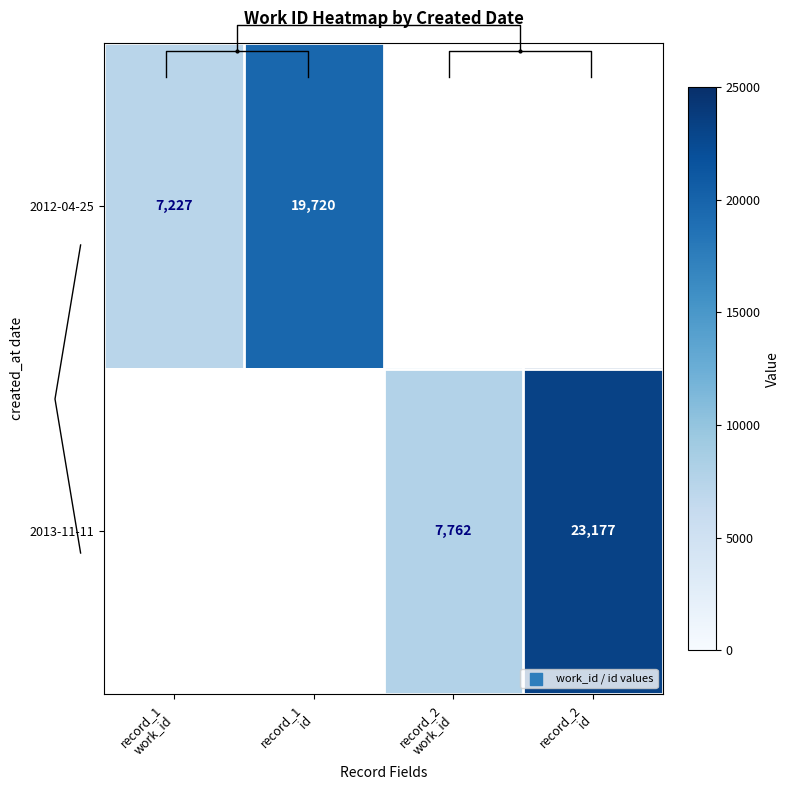

How many values in 2013-11-11 are above zero?

2